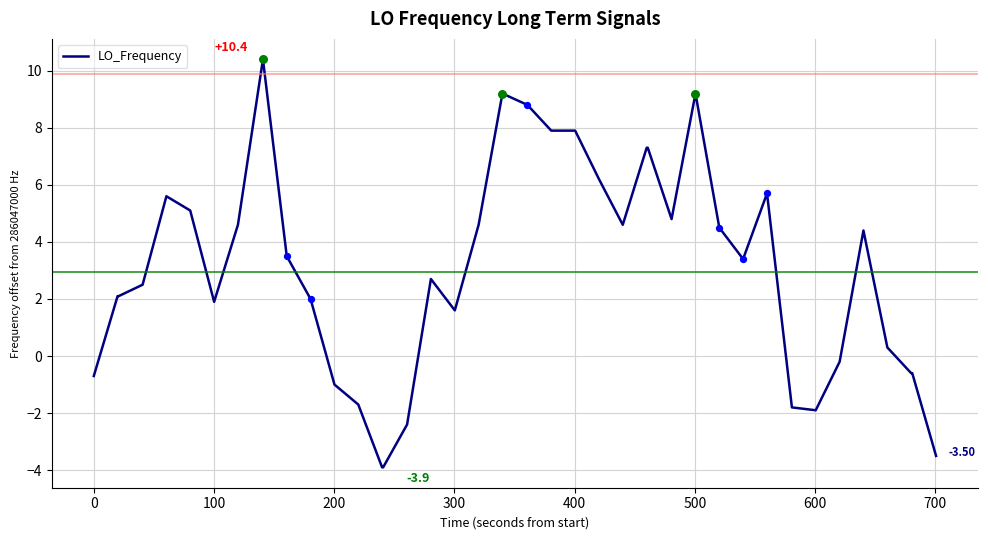

What is the difference between the maximum and minimum values?

14.3